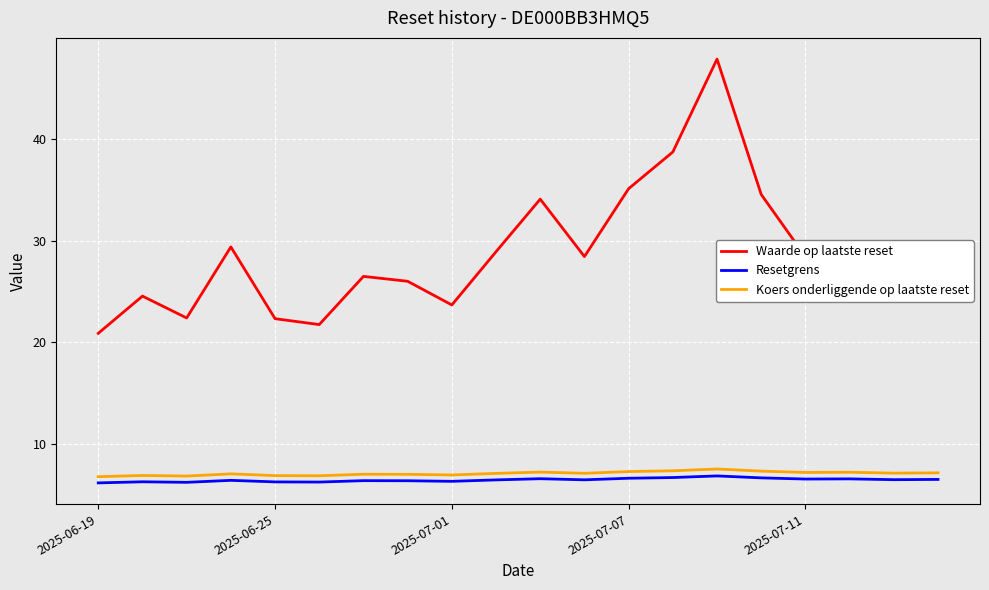

How many lines are shown in the chart?

3